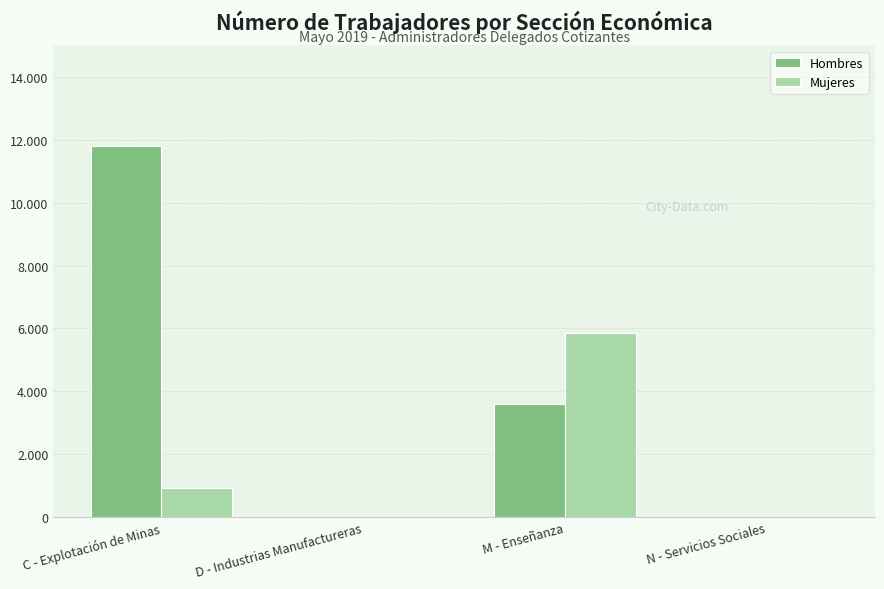

What is the maximum value for Mujeres?

5869